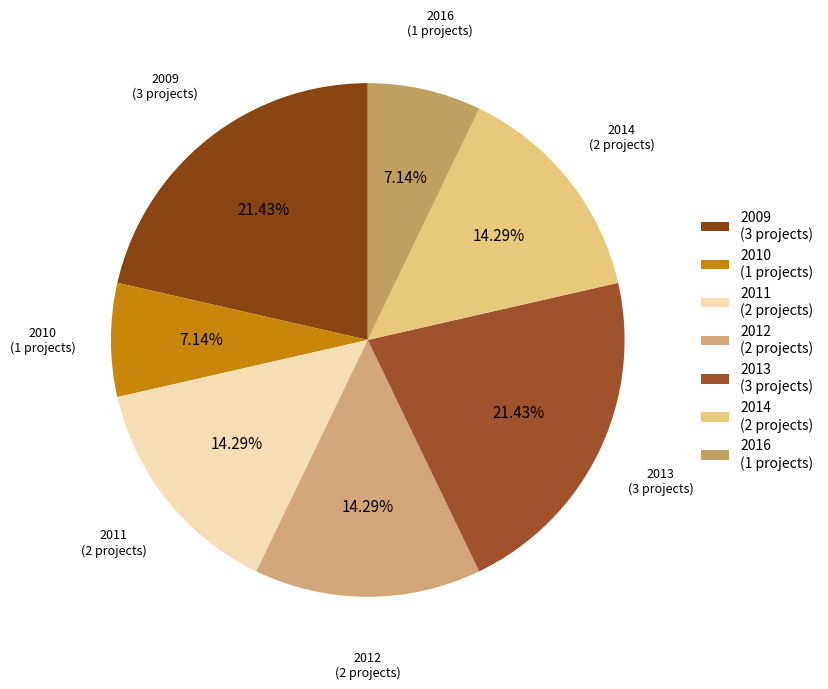

To the nearest percent, what is the difference between the largest and smallest slice percentages?

14%